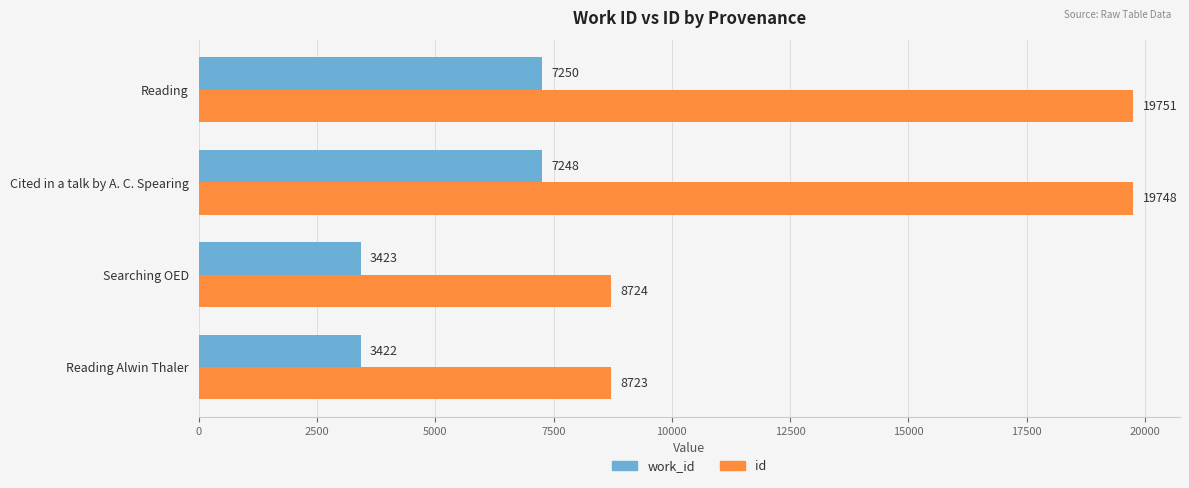

Rank the categories by work_id value from lowest to highest.

Reading Alwin Thaler, Searching OED, Cited in a talk by A. C. Spearing, Reading